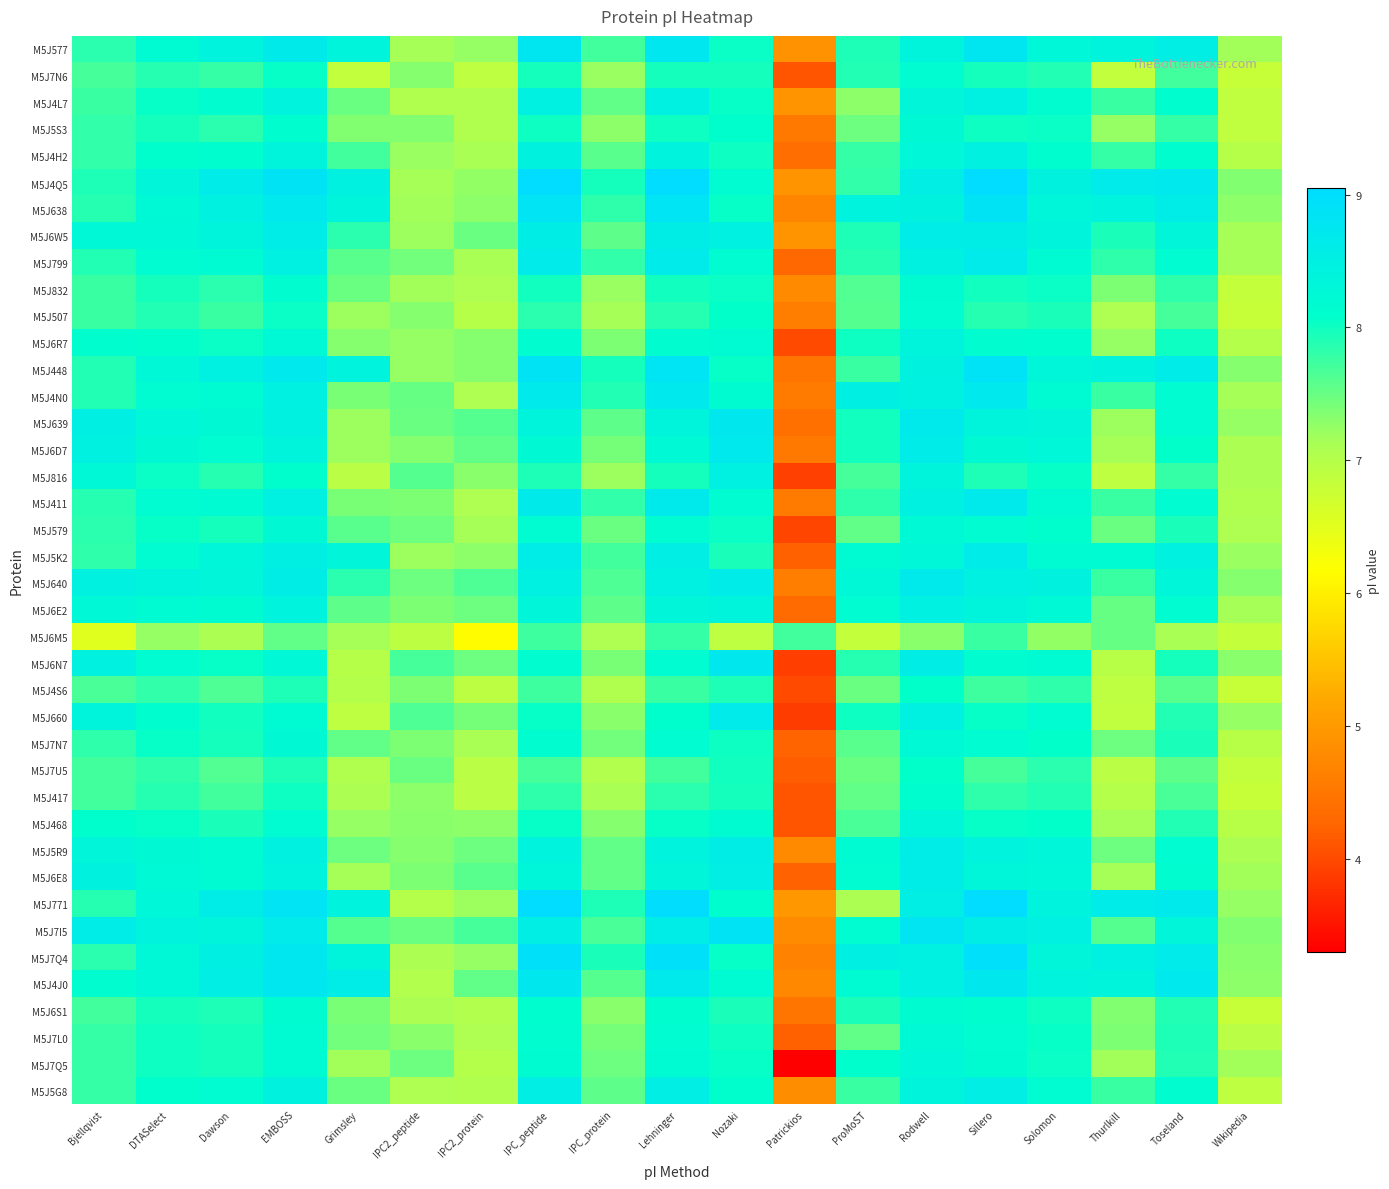

Reading left to right, transcribe all the data shown in this chart.

M5J577: Bjellqvist=7.8	DTASelect=8.2	Dawson=8.4	EMBOSS=8.7	Grimsley=8.4	IPC2_peptide=7.1	IPC2_protein=7.2	IPC_peptide=8.8	IPC_protein=7.7	Lehninger=8.7	Nozaki=8.0	Patrickios=4.9	ProMoST=7.9	Rodwell=8.4	Sillero=8.8	Solomon=8.3	Thurlkill=8.4	Toseland=8.5	Wikipedia=7.2
M5J7N6: Bjellqvist=7.7	DTASelect=7.9	Dawson=7.8	EMBOSS=8.0	Grimsley=6.9	IPC2_peptide=7.3	IPC2_protein=6.9	IPC_peptide=8.0	IPC_protein=7.2	Lehninger=8.0	Nozaki=8.0	Patrickios=4.1	ProMoST=7.9	Rodwell=8.2	Sillero=8.0	Solomon=7.9	Thurlkill=6.9	Toseland=7.7	Wikipedia=6.8
M5J4L7: Bjellqvist=7.8	DTASelect=8.1	Dawson=8.1	EMBOSS=8.4	Grimsley=7.5	IPC2_peptide=7.1	IPC2_protein=7.1	IPC_peptide=8.5	IPC_protein=7.5	Lehninger=8.5	Nozaki=8.1	Patrickios=4.9	ProMoST=7.3	Rodwell=8.3	Sillero=8.5	Solomon=8.1	Thurlkill=7.7	Toseland=8.1	Wikipedia=6.9
M5J5S3: Bjellqvist=7.8	DTASelect=8.0	Dawson=7.8	EMBOSS=8.1	Grimsley=7.4	IPC2_peptide=7.4	IPC2_protein=7.1	IPC_peptide=8.0	IPC_protein=7.3	Lehninger=8.0	Nozaki=8.1	Patrickios=4.5	ProMoST=7.5	Rodwell=8.2	Sillero=8.0	Solomon=8.0	Thurlkill=7.2	Toseland=7.8	Wikipedia=6.9
M5J4H2: Bjellqvist=7.8	DTASelect=8.1	Dawson=8.1	EMBOSS=8.4	Grimsley=7.7	IPC2_peptide=7.2	IPC2_protein=7.1	IPC_peptide=8.4	IPC_protein=7.6	Lehninger=8.4	Nozaki=8.0	Patrickios=4.4	ProMoST=7.8	Rodwell=8.3	Sillero=8.4	Solomon=8.1	Thurlkill=7.8	Toseland=8.1	Wikipedia=7.0
M5J4Q5: Bjellqvist=7.9	DTASelect=8.3	Dawson=8.6	EMBOSS=8.9	Grimsley=8.5	IPC2_peptide=7.2	IPC2_protein=7.3	IPC_peptide=9.0	IPC_protein=8.0	Lehninger=9.0	Nozaki=8.2	Patrickios=4.9	ProMoST=7.8	Rodwell=8.6	Sillero=9.0	Solomon=8.4	Thurlkill=8.6	Toseland=8.7	Wikipedia=7.4
M5J638: Bjellqvist=7.9	DTASelect=8.2	Dawson=8.5	EMBOSS=8.7	Grimsley=8.4	IPC2_peptide=7.2	IPC2_protein=7.3	IPC_peptide=8.8	IPC_protein=7.8	Lehninger=8.8	Nozaki=8.0	Patrickios=4.7	ProMoST=8.4	Rodwell=8.4	Sillero=8.9	Solomon=8.3	Thurlkill=8.4	Toseland=8.6	Wikipedia=7.3
M5J6W5: Bjellqvist=8.3	DTASelect=8.3	Dawson=8.4	EMBOSS=8.6	Grimsley=7.8	IPC2_peptide=7.2	IPC2_protein=7.5	IPC_peptide=8.6	IPC_protein=7.6	Lehninger=8.6	Nozaki=8.5	Patrickios=4.9	ProMoST=7.9	Rodwell=8.6	Sillero=8.6	Solomon=8.4	Thurlkill=7.9	Toseland=8.3	Wikipedia=7.2
M5J799: Bjellqvist=7.9	DTASelect=8.2	Dawson=8.2	EMBOSS=8.5	Grimsley=7.6	IPC2_peptide=7.4	IPC2_protein=7.1	IPC_peptide=8.6	IPC_protein=7.8	Lehninger=8.6	Nozaki=8.2	Patrickios=4.3	ProMoST=7.9	Rodwell=8.4	Sillero=8.6	Solomon=8.2	Thurlkill=7.8	Toseland=8.2	Wikipedia=7.2
M5J832: Bjellqvist=7.8	DTASelect=8.0	Dawson=7.8	EMBOSS=8.1	Grimsley=7.5	IPC2_peptide=7.2	IPC2_protein=7.1	IPC_peptide=8.0	IPC_protein=7.2	Lehninger=8.0	Nozaki=8.0	Patrickios=4.8	ProMoST=7.6	Rodwell=8.2	Sillero=8.0	Solomon=8.0	Thurlkill=7.4	Toseland=7.8	Wikipedia=6.8
M5J507: Bjellqvist=7.7	DTASelect=7.9	Dawson=7.7	EMBOSS=8.0	Grimsley=7.2	IPC2_peptide=7.3	IPC2_protein=7.0	IPC_peptide=7.8	IPC_protein=7.2	Lehninger=7.9	Nozaki=8.1	Patrickios=4.6	ProMoST=7.6	Rodwell=8.2	Sillero=7.9	Solomon=7.9	Thurlkill=7.1	Toseland=7.7	Wikipedia=6.8
M5J6R7: Bjellqvist=8.1	DTASelect=8.1	Dawson=8.0	EMBOSS=8.2	Grimsley=7.3	IPC2_peptide=7.2	IPC2_protein=7.3	IPC_peptide=8.1	IPC_protein=7.4	Lehninger=8.1	Nozaki=8.2	Patrickios=4.0	ProMoST=8.0	Rodwell=8.4	Sillero=8.1	Solomon=8.1	Thurlkill=7.2	Toseland=8.0	Wikipedia=7.0
M5J448: Bjellqvist=7.9	DTASelect=8.3	Dawson=8.5	EMBOSS=8.7	Grimsley=8.4	IPC2_peptide=7.2	IPC2_protein=7.3	IPC_peptide=8.9	IPC_protein=8.0	Lehninger=8.8	Nozaki=8.0	Patrickios=4.5	ProMoST=7.8	Rodwell=8.4	Sillero=8.9	Solomon=8.3	Thurlkill=8.4	Toseland=8.6	Wikipedia=7.3
M5J4N0: Bjellqvist=7.9	DTASelect=8.2	Dawson=8.2	EMBOSS=8.5	Grimsley=7.4	IPC2_peptide=7.5	IPC2_protein=7.1	IPC_peptide=8.7	IPC_protein=7.9	Lehninger=8.7	Nozaki=8.2	Patrickios=4.6	ProMoST=8.5	Rodwell=8.5	Sillero=8.7	Solomon=8.2	Thurlkill=7.8	Toseland=8.2	Wikipedia=7.1
M5J639: Bjellqvist=8.5	DTASelect=8.3	Dawson=8.2	EMBOSS=8.4	Grimsley=7.2	IPC2_peptide=7.5	IPC2_protein=7.6	IPC_peptide=8.4	IPC_protein=7.6	Lehninger=8.4	Nozaki=8.7	Patrickios=4.4	ProMoST=8.0	Rodwell=8.7	Sillero=8.4	Solomon=8.3	Thurlkill=7.2	Toseland=8.2	Wikipedia=7.2
M5J6D7: Bjellqvist=8.4	DTASelect=8.2	Dawson=8.2	EMBOSS=8.4	Grimsley=7.2	IPC2_peptide=7.3	IPC2_protein=7.5	IPC_peptide=8.2	IPC_protein=7.4	Lehninger=8.2	Nozaki=8.7	Patrickios=4.5	ProMoST=8.0	Rodwell=8.6	Sillero=8.2	Solomon=8.3	Thurlkill=7.1	Toseland=8.1	Wikipedia=7.1
M5J816: Bjellqvist=8.3	DTASelect=8.0	Dawson=7.9	EMBOSS=8.1	Grimsley=7.0	IPC2_peptide=7.6	IPC2_protein=7.3	IPC_peptide=7.9	IPC_protein=7.2	Lehninger=8.0	Nozaki=8.5	Patrickios=3.9	ProMoST=7.7	Rodwell=8.4	Sillero=7.9	Solomon=8.1	Thurlkill=6.9	Toseland=7.8	Wikipedia=7.1
M5J411: Bjellqvist=7.9	DTASelect=8.2	Dawson=8.2	EMBOSS=8.5	Grimsley=7.4	IPC2_peptide=7.4	IPC2_protein=7.1	IPC_peptide=8.7	IPC_protein=7.8	Lehninger=8.7	Nozaki=8.2	Patrickios=4.6	ProMoST=7.8	Rodwell=8.4	Sillero=8.7	Solomon=8.2	Thurlkill=7.8	Toseland=8.2	Wikipedia=7.1
M5J579: Bjellqvist=7.8	DTASelect=8.1	Dawson=8.0	EMBOSS=8.2	Grimsley=7.6	IPC2_peptide=7.5	IPC2_protein=7.2	IPC_peptide=8.2	IPC_protein=7.5	Lehninger=8.2	Nozaki=8.0	Patrickios=4.0	ProMoST=7.5	Rodwell=8.3	Sillero=8.2	Solomon=8.1	Thurlkill=7.5	Toseland=7.9	Wikipedia=7.1
M5J5K2: Bjellqvist=7.8	DTASelect=8.2	Dawson=8.3	EMBOSS=8.5	Grimsley=8.3	IPC2_peptide=7.2	IPC2_protein=7.3	IPC_peptide=8.6	IPC_protein=7.7	Lehninger=8.6	Nozaki=7.9	Patrickios=4.2	ProMoST=8.2	Rodwell=8.3	Sillero=8.6	Solomon=8.2	Thurlkill=8.2	Toseland=8.5	Wikipedia=7.2
M5J640: Bjellqvist=8.5	DTASelect=8.4	Dawson=8.3	EMBOSS=8.6	Grimsley=7.8	IPC2_peptide=7.5	IPC2_protein=7.6	IPC_peptide=8.5	IPC_protein=7.6	Lehninger=8.5	Nozaki=8.6	Patrickios=4.6	ProMoST=8.3	Rodwell=8.7	Sillero=8.5	Solomon=8.4	Thurlkill=7.8	Toseland=8.3	Wikipedia=7.3
M5J6E2: Bjellqvist=8.3	DTASelect=8.2	Dawson=8.2	EMBOSS=8.4	Grimsley=7.6	IPC2_peptide=7.4	IPC2_protein=7.5	IPC_peptide=8.3	IPC_protein=7.6	Lehninger=8.3	Nozaki=8.4	Patrickios=4.3	ProMoST=8.2	Rodwell=8.5	Sillero=8.4	Solomon=8.3	Thurlkill=7.5	Toseland=8.2	Wikipedia=7.2
M5J6M5: Bjellqvist=6.5	DTASelect=7.2	Dawson=7.1	EMBOSS=7.5	Grimsley=7.1	IPC2_peptide=6.9	IPC2_protein=6.1	IPC_peptide=7.7	IPC_protein=7.1	Lehninger=7.8	Nozaki=6.9	Patrickios=7.7	ProMoST=6.8	Rodwell=7.3	Sillero=7.7	Solomon=7.3	Thurlkill=7.5	Toseland=7.1	Wikipedia=6.8
M5J6N7: Bjellqvist=8.4	DTASelect=8.2	Dawson=8.1	EMBOSS=8.3	Grimsley=7.0	IPC2_peptide=7.7	IPC2_protein=7.5	IPC_peptide=8.1	IPC_protein=7.4	Lehninger=8.2	Nozaki=8.7	Patrickios=3.9	ProMoST=7.9	Rodwell=8.6	Sillero=8.1	Solomon=8.2	Thurlkill=7.0	Toseland=8.0	Wikipedia=7.3
M5J4S6: Bjellqvist=7.7	DTASelect=7.8	Dawson=7.6	EMBOSS=7.9	Grimsley=7.0	IPC2_peptide=7.4	IPC2_protein=6.9	IPC_peptide=7.7	IPC_protein=7.1	Lehninger=7.7	Nozaki=7.9	Patrickios=4.0	ProMoST=7.5	Rodwell=8.1	Sillero=7.7	Solomon=7.8	Thurlkill=6.9	Toseland=7.6	Wikipedia=6.8
M5J660: Bjellqvist=8.4	DTASelect=8.1	Dawson=8.0	EMBOSS=8.2	Grimsley=6.9	IPC2_peptide=7.6	IPC2_protein=7.4	IPC_peptide=8.1	IPC_protein=7.3	Lehninger=8.1	Nozaki=8.6	Patrickios=3.9	ProMoST=8.0	Rodwell=8.5	Sillero=8.1	Solomon=8.2	Thurlkill=6.9	Toseland=7.9	Wikipedia=7.2
M5J7N7: Bjellqvist=7.8	DTASelect=8.0	Dawson=8.0	EMBOSS=8.2	Grimsley=7.5	IPC2_peptide=7.4	IPC2_protein=7.1	IPC_peptide=8.1	IPC_protein=7.4	Lehninger=8.2	Nozaki=8.0	Patrickios=4.3	ProMoST=7.6	Rodwell=8.2	Sillero=8.2	Solomon=8.1	Thurlkill=7.5	Toseland=7.9	Wikipedia=7.0
M5J7U5: Bjellqvist=7.7	DTASelect=7.8	Dawson=7.6	EMBOSS=7.9	Grimsley=7.1	IPC2_peptide=7.5	IPC2_protein=6.9	IPC_peptide=7.7	IPC_protein=7.0	Lehninger=7.7	Nozaki=8.0	Patrickios=4.2	ProMoST=7.5	Rodwell=8.1	Sillero=7.7	Solomon=7.8	Thurlkill=7.0	Toseland=7.6	Wikipedia=6.9
M5J417: Bjellqvist=7.7	DTASelect=7.9	Dawson=7.7	EMBOSS=8.0	Grimsley=7.1	IPC2_peptide=7.3	IPC2_protein=7.0	IPC_peptide=7.8	IPC_protein=7.1	Lehninger=7.8	Nozaki=8.0	Patrickios=4.1	ProMoST=7.5	Rodwell=8.1	Sillero=7.8	Solomon=7.9	Thurlkill=7.0	Toseland=7.7	Wikipedia=6.8
M5J468: Bjellqvist=8.1	DTASelect=8.0	Dawson=7.9	EMBOSS=8.2	Grimsley=7.2	IPC2_peptide=7.3	IPC2_protein=7.3	IPC_peptide=8.0	IPC_protein=7.3	Lehninger=8.1	Nozaki=8.2	Patrickios=4.1	ProMoST=7.7	Rodwell=8.3	Sillero=8.0	Solomon=8.1	Thurlkill=7.1	Toseland=7.9	Wikipedia=7.0
M5J5R9: Bjellqvist=8.3	DTASelect=8.2	Dawson=8.2	EMBOSS=8.5	Grimsley=7.5	IPC2_peptide=7.3	IPC2_protein=7.5	IPC_peptide=8.4	IPC_protein=7.5	Lehninger=8.4	Nozaki=8.6	Patrickios=4.8	ProMoST=8.2	Rodwell=8.6	Sillero=8.4	Solomon=8.3	Thurlkill=7.5	Toseland=8.2	Wikipedia=7.1
M5J6E8: Bjellqvist=8.4	DTASelect=8.2	Dawson=8.2	EMBOSS=8.4	Grimsley=7.1	IPC2_peptide=7.4	IPC2_protein=7.6	IPC_peptide=8.3	IPC_protein=7.5	Lehninger=8.3	Nozaki=8.6	Patrickios=4.2	ProMoST=8.2	Rodwell=8.6	Sillero=8.3	Solomon=8.3	Thurlkill=7.2	Toseland=8.1	Wikipedia=7.2
M5J771: Bjellqvist=7.9	DTASelect=8.3	Dawson=8.6	EMBOSS=8.8	Grimsley=8.4	IPC2_peptide=7.0	IPC2_protein=7.2	IPC_peptide=9.0	IPC_protein=7.9	Lehninger=9.0	Nozaki=8.1	Patrickios=5.0	ProMoST=7.1	Rodwell=8.5	Sillero=9.0	Solomon=8.4	Thurlkill=8.6	Toseland=8.7	Wikipedia=7.2
M5J7I5: Bjellqvist=8.6	DTASelect=8.4	Dawson=8.4	EMBOSS=8.6	Grimsley=7.6	IPC2_peptide=7.5	IPC2_protein=7.7	IPC_peptide=8.6	IPC_protein=7.7	Lehninger=8.6	Nozaki=8.9	Patrickios=4.8	ProMoST=8.2	Rodwell=8.8	Sillero=8.6	Solomon=8.5	Thurlkill=7.6	Toseland=8.3	Wikipedia=7.4
M5J7Q4: Bjellqvist=7.8	DTASelect=8.3	Dawson=8.5	EMBOSS=8.8	Grimsley=8.4	IPC2_peptide=7.1	IPC2_protein=7.2	IPC_peptide=8.9	IPC_protein=7.9	Lehninger=8.9	Nozaki=8.0	Patrickios=4.7	ProMoST=8.5	Rodwell=8.5	Sillero=8.9	Solomon=8.3	Thurlkill=8.5	Toseland=8.6	Wikipedia=7.3
M5J4J0: Bjellqvist=8.1	DTASelect=8.3	Dawson=8.6	EMBOSS=8.7	Grimsley=8.6	IPC2_peptide=7.0	IPC2_protein=7.5	IPC_peptide=8.7	IPC_protein=7.6	Lehninger=8.7	Nozaki=8.2	Patrickios=4.7	ProMoST=8.2	Rodwell=8.5	Sillero=8.7	Solomon=8.4	Thurlkill=8.4	Toseland=8.7	Wikipedia=7.3
M5J6S1: Bjellqvist=7.7	DTASelect=8.0	Dawson=7.9	EMBOSS=8.2	Grimsley=7.4	IPC2_peptide=7.1	IPC2_protein=7.0	IPC_peptide=8.1	IPC_protein=7.3	Lehninger=8.1	Nozaki=7.9	Patrickios=4.5	ProMoST=7.9	Rodwell=8.2	Sillero=8.1	Solomon=8.0	Thurlkill=7.4	Toseland=7.9	Wikipedia=6.8
M5J7L0: Bjellqvist=7.8	DTASelect=8.0	Dawson=8.0	EMBOSS=8.2	Grimsley=7.4	IPC2_peptide=7.3	IPC2_protein=7.1	IPC_peptide=8.1	IPC_protein=7.4	Lehninger=8.2	Nozaki=8.0	Patrickios=4.2	ProMoST=7.5	Rodwell=8.2	Sillero=8.2	Solomon=8.0	Thurlkill=7.4	Toseland=7.9	Wikipedia=6.9
M5J7Q5: Bjellqvist=7.8	DTASelect=8.0	Dawson=8.0	EMBOSS=8.2	Grimsley=7.2	IPC2_peptide=7.5	IPC2_protein=7.0	IPC_peptide=8.2	IPC_protein=7.5	Lehninger=8.2	Nozaki=8.0	Patrickios=3.3	ProMoST=8.1	Rodwell=8.3	Sillero=8.2	Solomon=8.0	Thurlkill=7.2	Toseland=7.9	Wikipedia=7.2
M5J5G8: Bjellqvist=7.8	DTASelect=8.1	Dawson=8.2	EMBOSS=8.4	Grimsley=7.5	IPC2_peptide=7.1	IPC2_protein=7.1	IPC_peptide=8.5	IPC_protein=7.6	Lehninger=8.6	Nozaki=8.1	Patrickios=4.8	ProMoST=7.7	Rodwell=8.4	Sillero=8.6	Solomon=8.2	Thurlkill=7.8	Toseland=8.1	Wikipedia=6.9